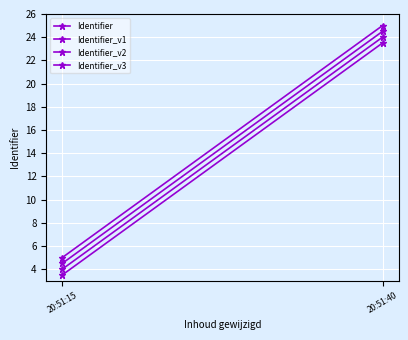

What is the maximum value shown in the chart?

25.0